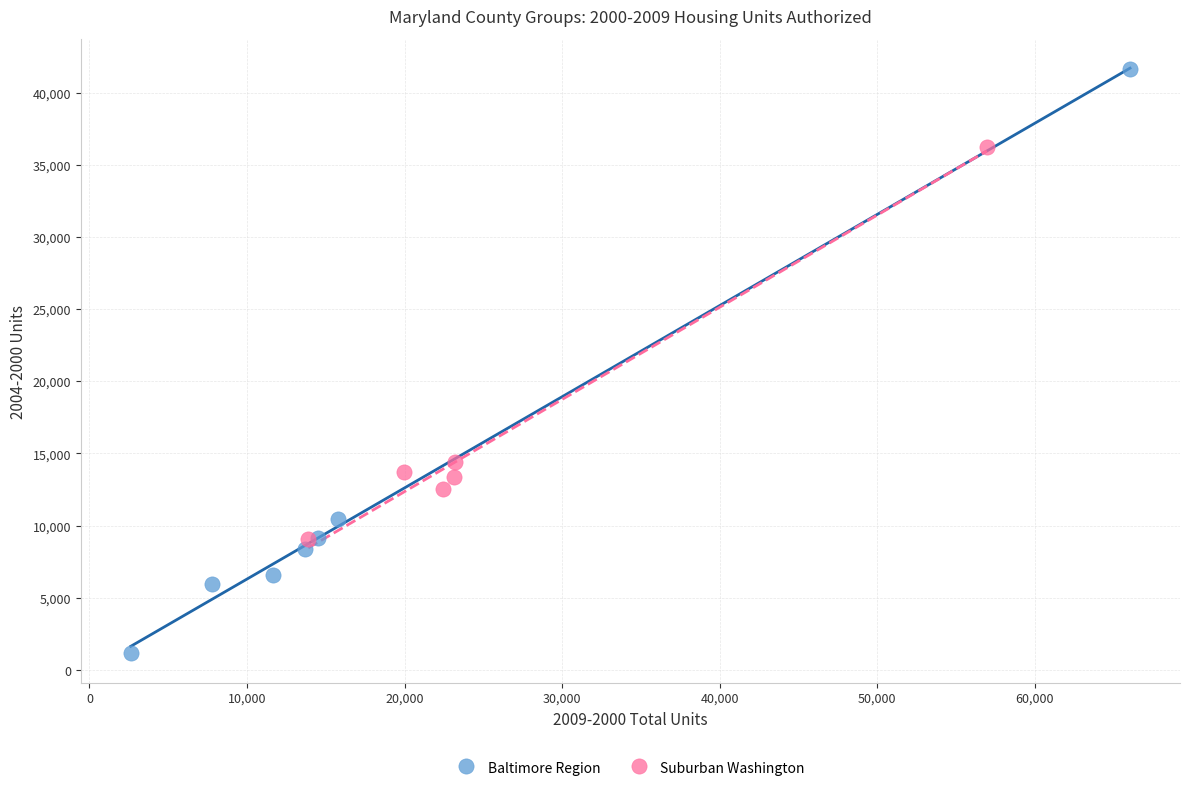

Which series contains the highest Y value?

Baltimore Region